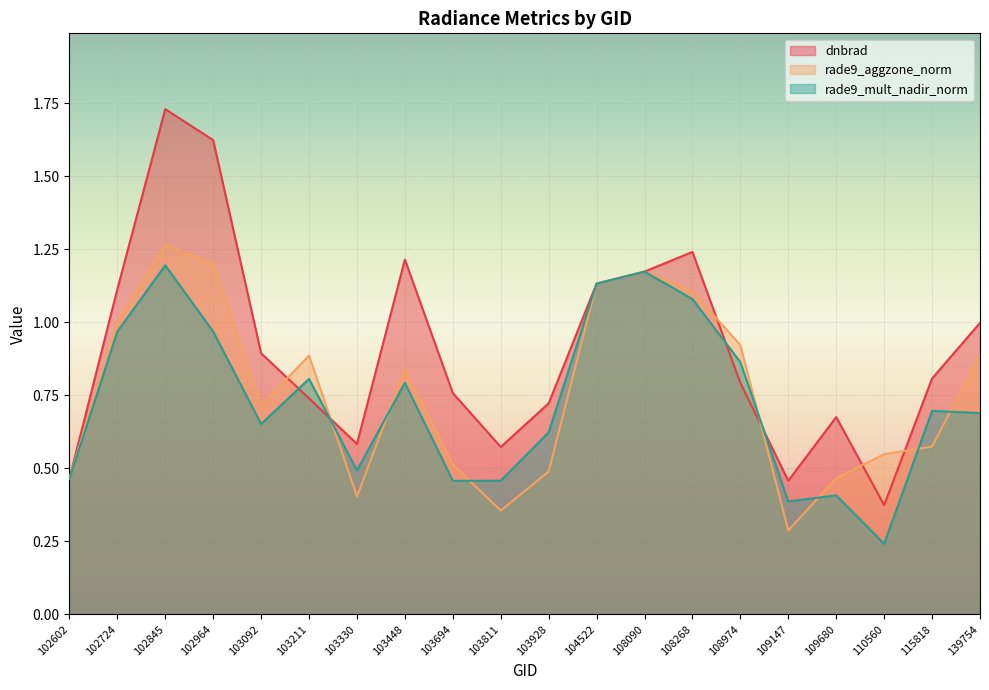

What is the difference between the rade9_aggzone_norm values at 103330 and 109147?

0.1